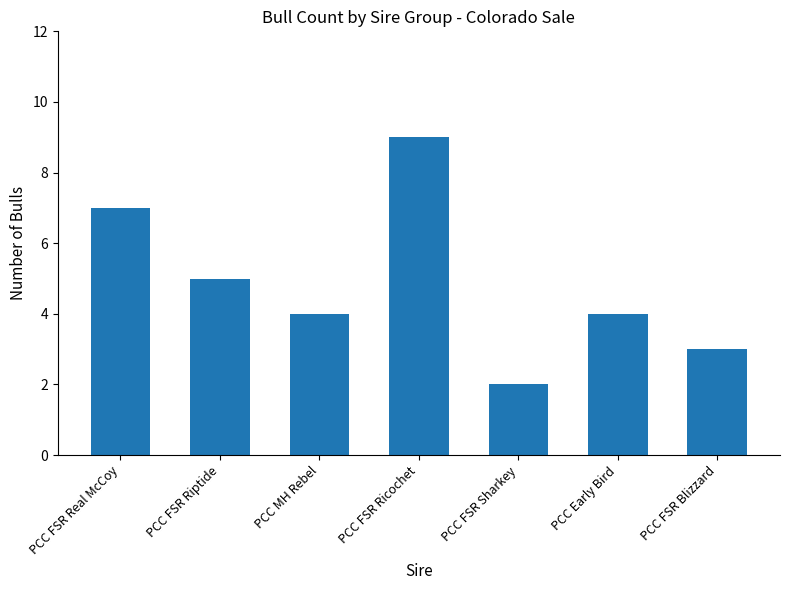

What is the maximum value shown in the chart?

9